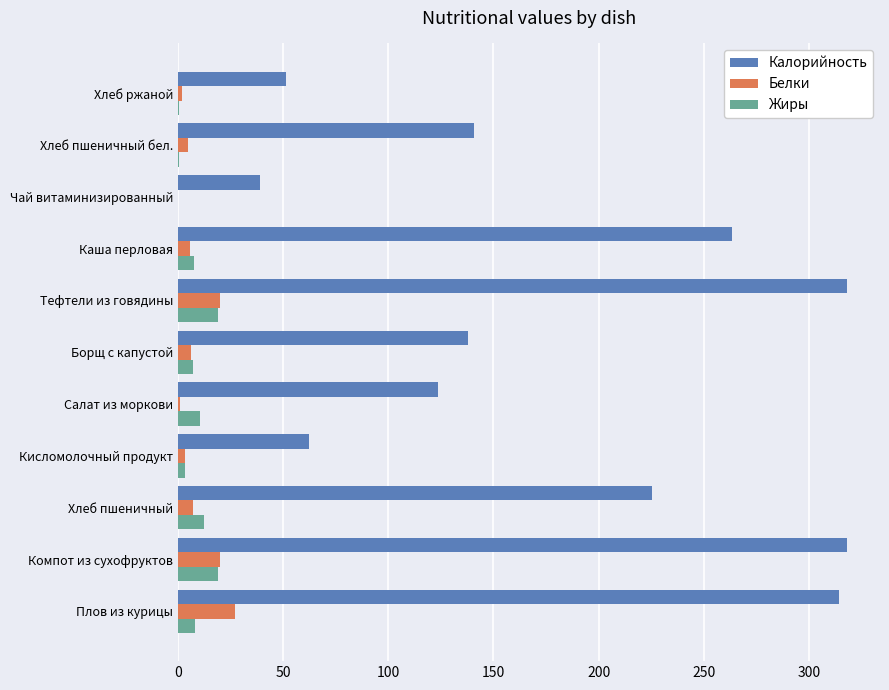

Which series has the widest spread of values?

Калорийность